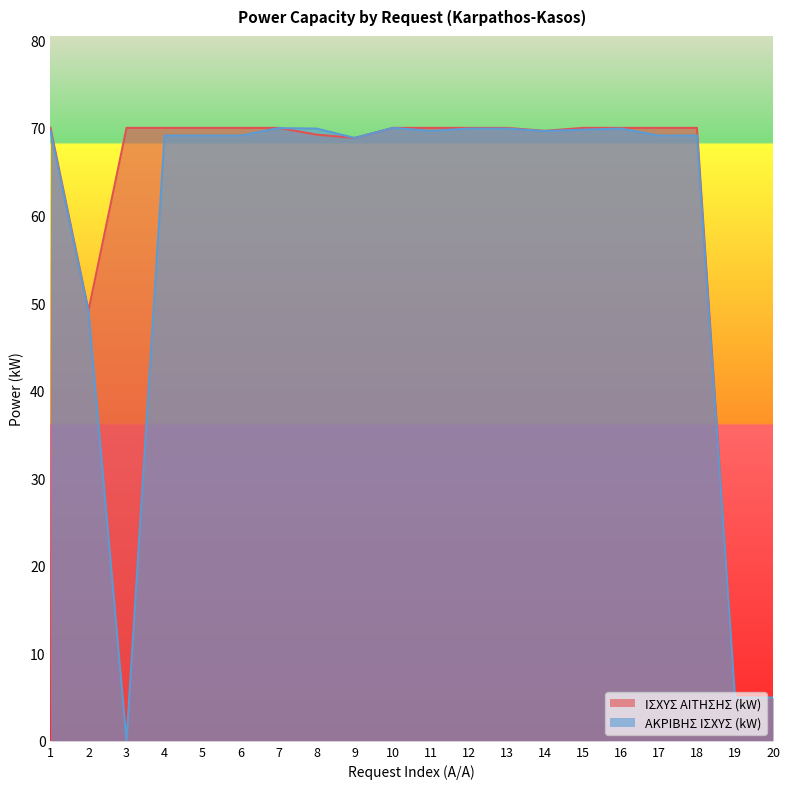

List the series in order of their overall mean, highest first.

ΙΣΧΥΣ ΑΙΤΗΣΗΣ (kW), ΑΚΡΙΒΗΣ ΙΣΧΥΣ (kW)